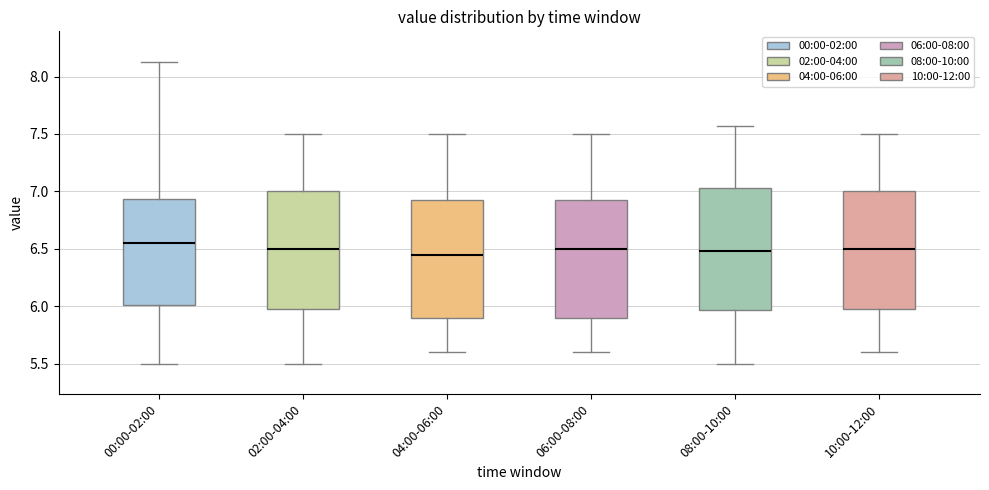

Reading left to right, read every box against the y-axis: the position of its median line, the range the box covers, and the ends of its whiskers. The values are not printed on the chart, so give them approximately, as read against the axis.

00:00-02:00: median 6.55, box 6.00 to 6.95, whiskers 5.50 to 8.15
02:00-04:00: median 6.50, box 6.00 to 7.00, whiskers 5.50 to 7.50
04:00-06:00: median 6.45, box 5.90 to 6.95, whiskers 5.60 to 7.50
06:00-08:00: median 6.50, box 5.90 to 6.95, whiskers 5.60 to 7.50
08:00-10:00: median 6.50, box 5.95 to 7.05, whiskers 5.50 to 7.55
10:00-12:00: median 6.50, box 6.00 to 7.00, whiskers 5.60 to 7.50